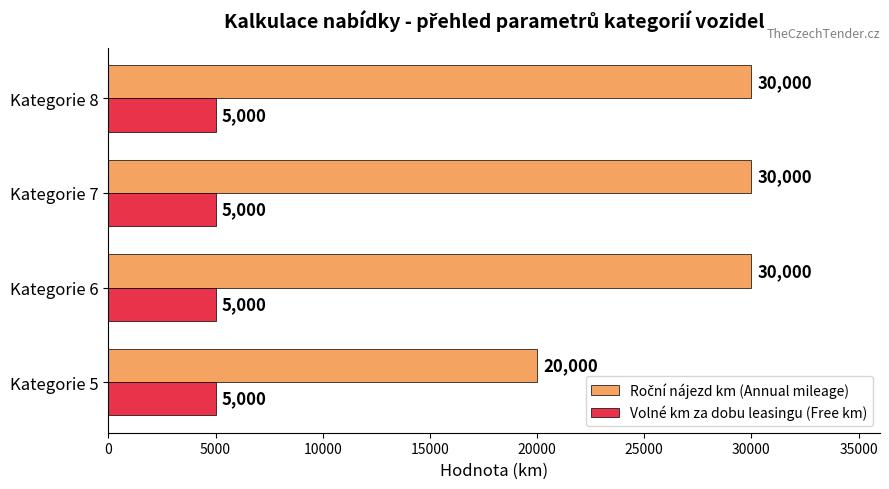

Is it true that Volné km za dobu leasingu (Free km) equals 5000 at Kategorie 7?

True